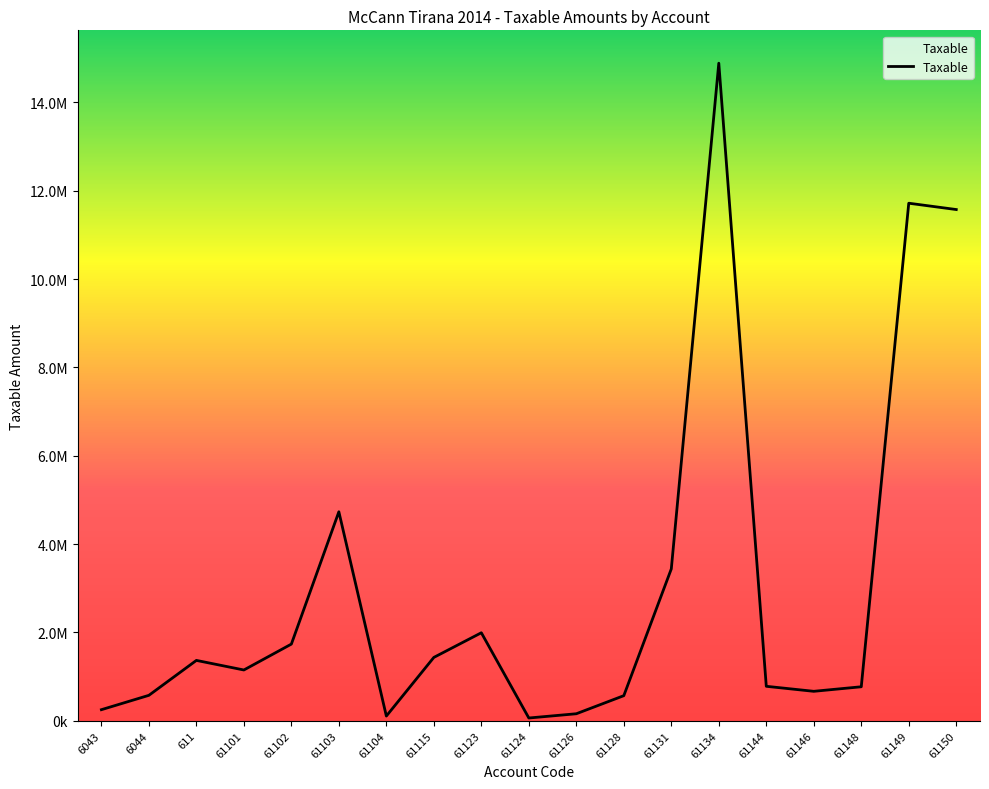

True or false: there are more than 0 points higher than both neighbors.

True